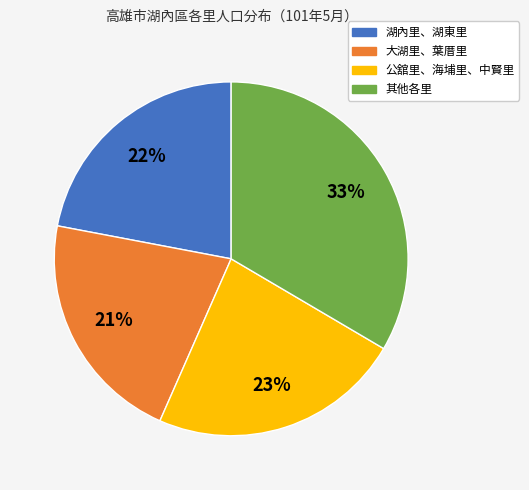

Does any single category account for the majority?

No